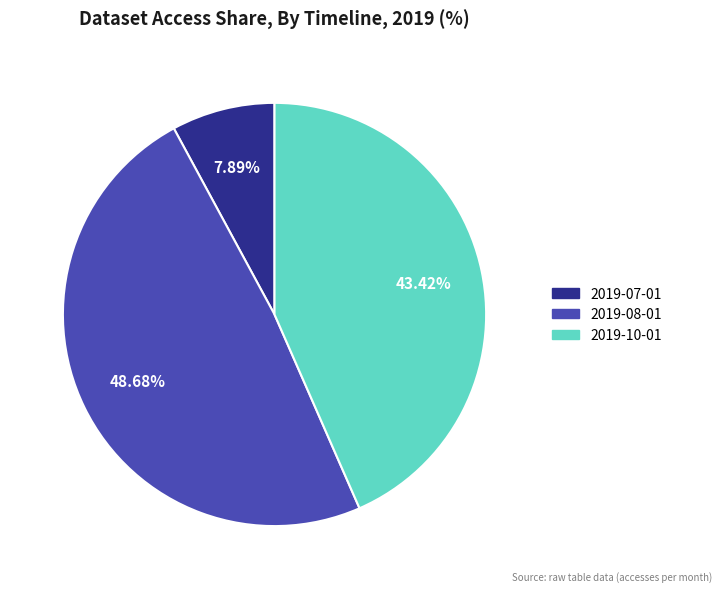

Is there any slice that represents more than half of the pie?

No